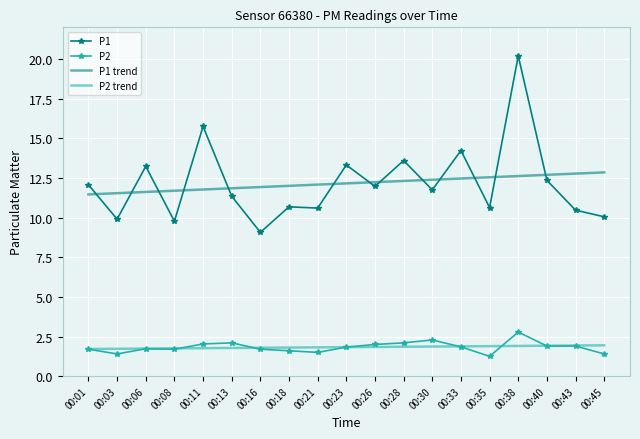

After their last crossing, which series has the higher values: P2 or P2 trend?

P2 trend